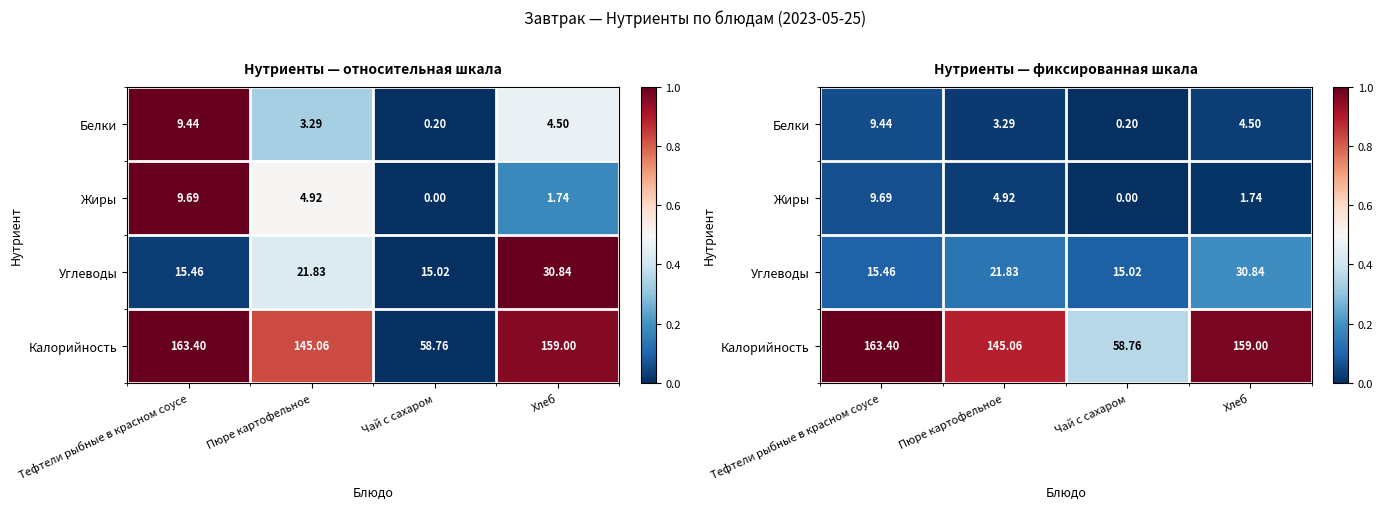

Which category has the lowest value across all series?

Чай с сахаром